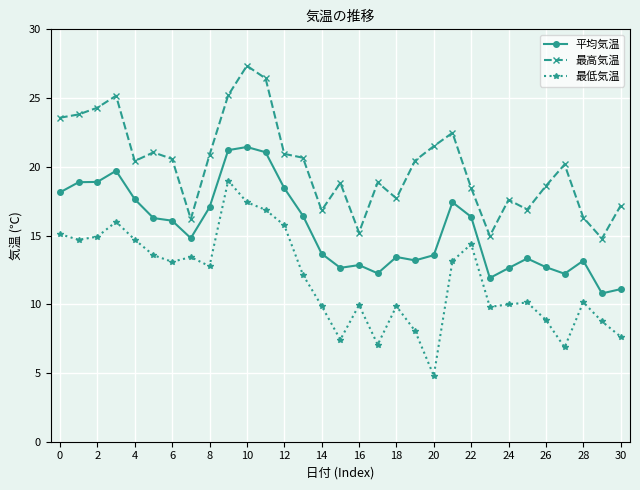

True or false: 最高気温 and 平均気温 cross at least once.

False